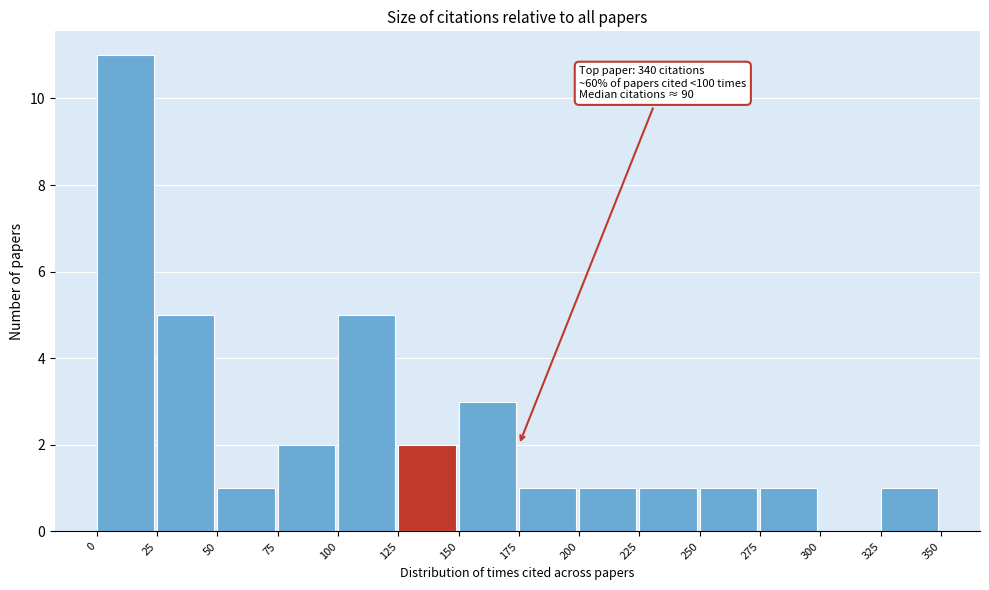

Over which range of the x-axis is the bar tallest?

0 to 25